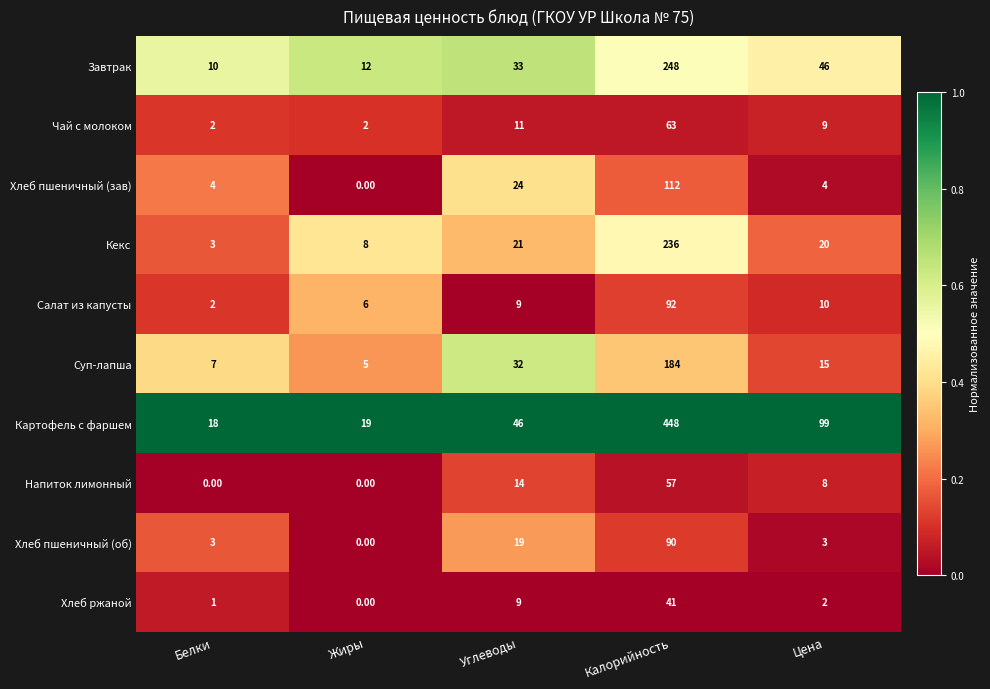

Where does the Хлеб ржаной series first go above 2?

Углеводы